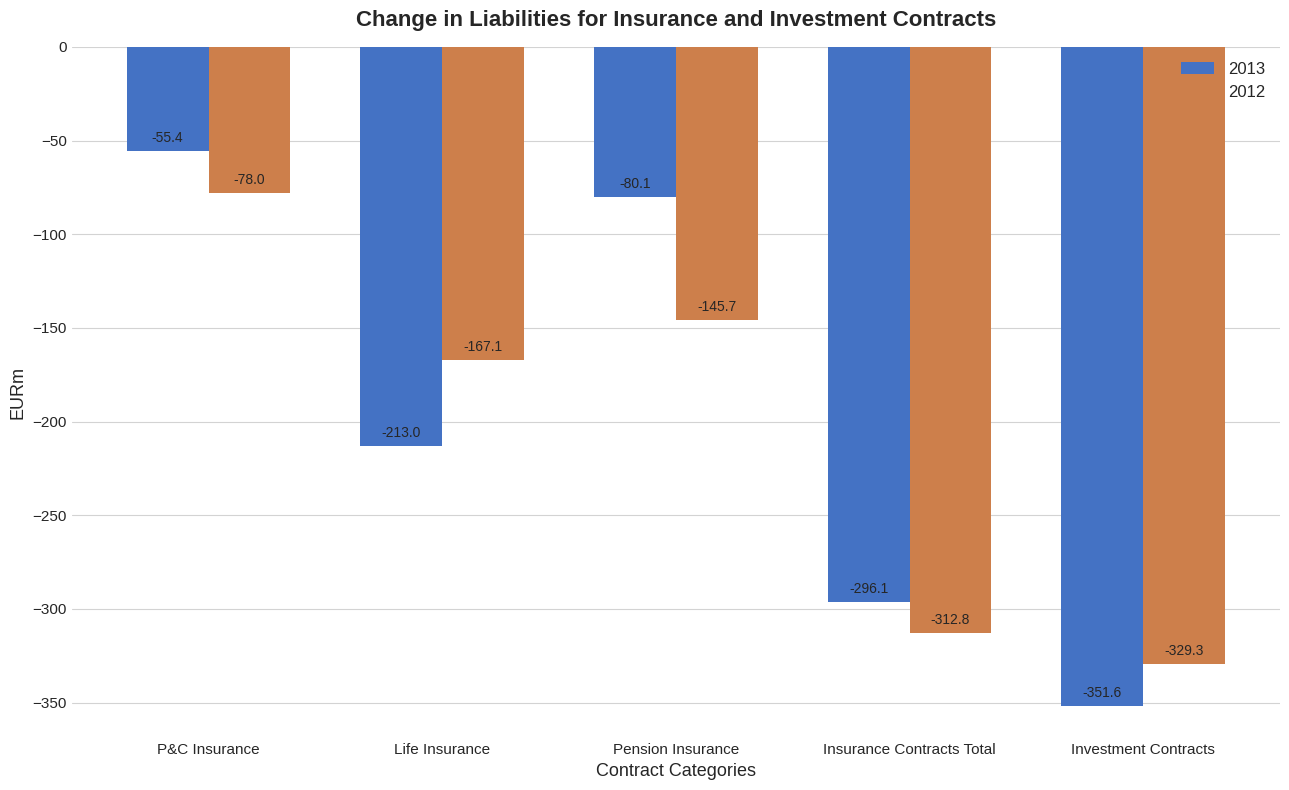

What is the label of the 1st bar from the right?

Investment Contracts